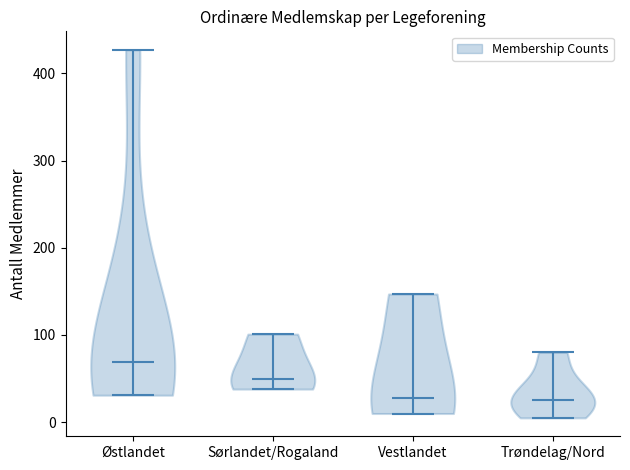

Reading left to right, read every violin against the y-axis: where its median line is, and the lowest and highest points it reaches. The values are not printed on the chart, so give them approximately, as read against the axis.

Østlandet: median line 70, lowest point 30, highest point 430
Sørlandet/Rogaland: median line 50, lowest point 40, highest point 100
Vestlandet: median line 30, lowest point 10, highest point 150
Trøndelag/Nord: median line 30, lowest point 10, highest point 80